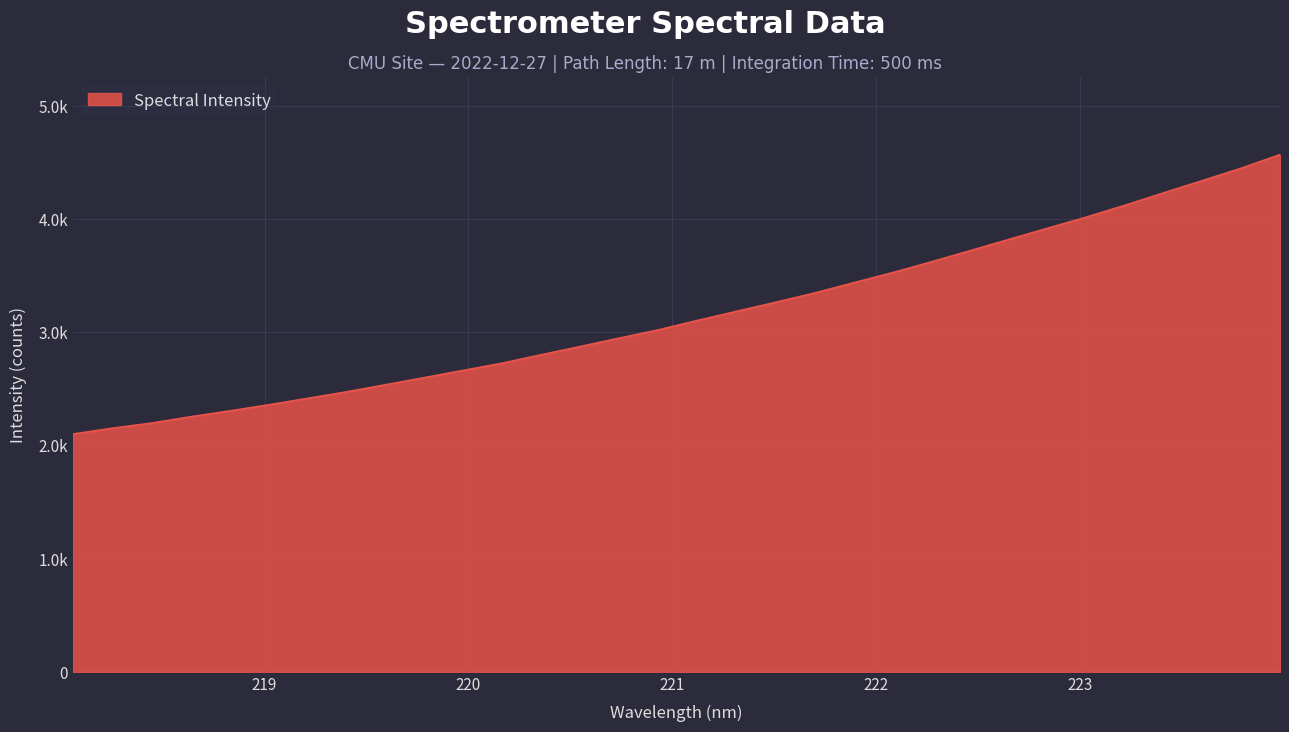

Rank the categories by value from lowest to highest.

218.0596, 218.2508, 218.442, 218.6332, 218.8244, 219.0156, 219.2067, 219.3979, 219.589, 219.7801, 219.9712, 220.1623, 220.3533, 220.5444, 220.7354, 220.9264, 221.1174, 221.3083, 221.4993, 221.6902, 221.8812, 222.0721, 222.263, 222.4538, 222.6447, 222.8355, 223.0264, 223.2172, 223.408, 223.5987, 223.7895, 223.9802